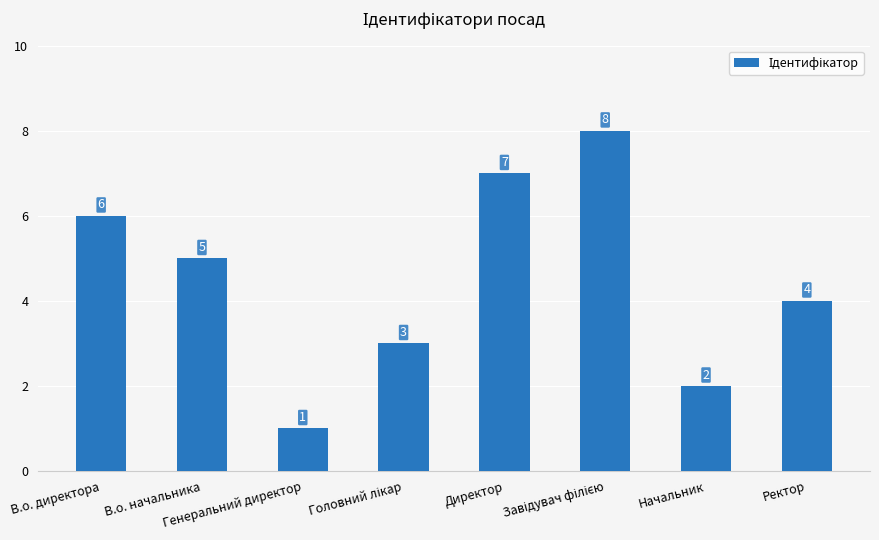

Where is the data nearest to the value 4?

Ректор